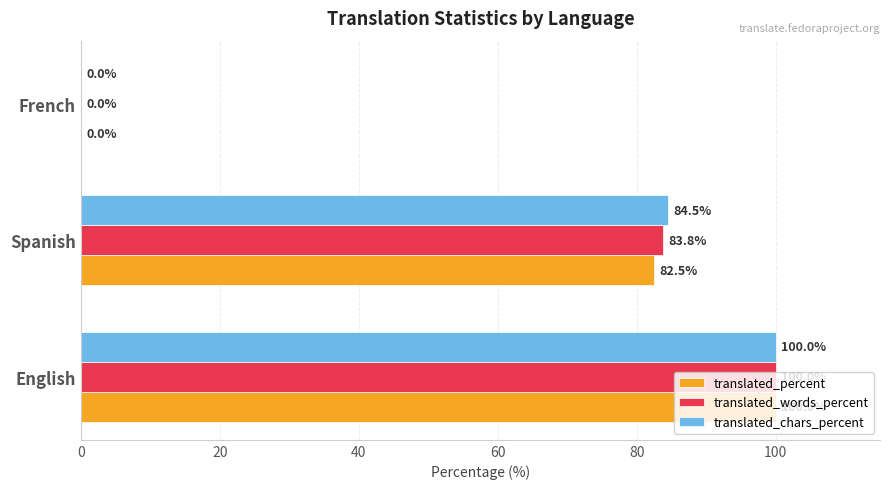

Is it true that translated_words_percent equals 100.0 at English?

True